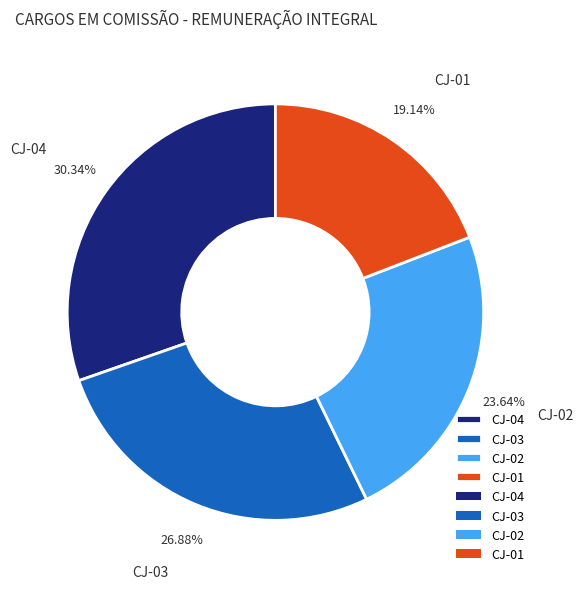

Is it true that CJ-02 is 13% of the pie?

False